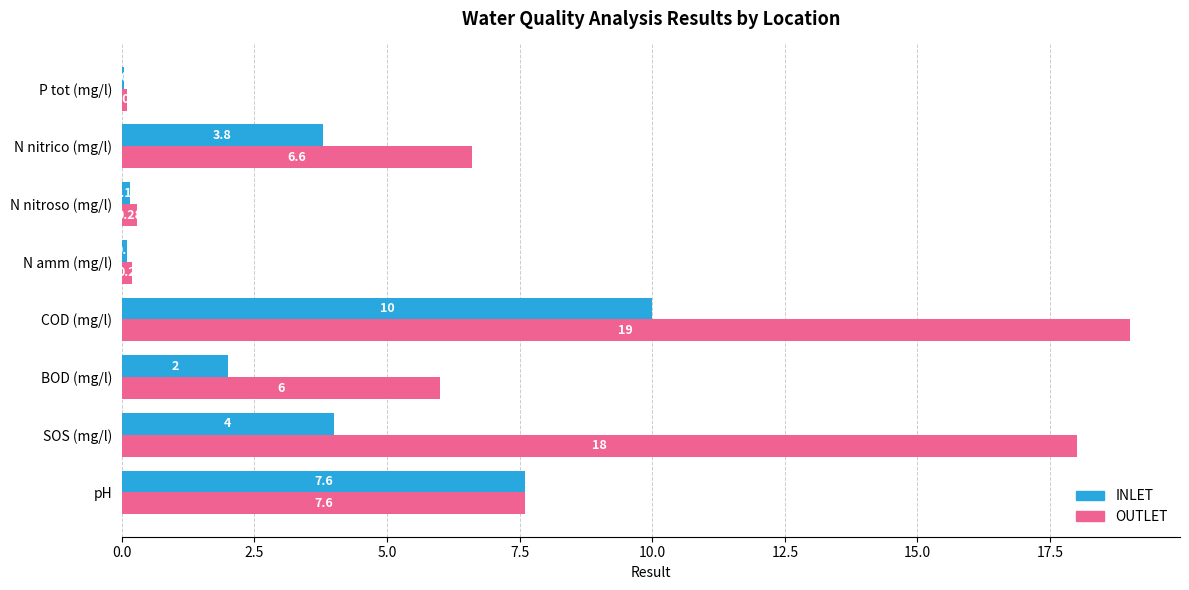

What is the maximum value shown in the chart?

19.0